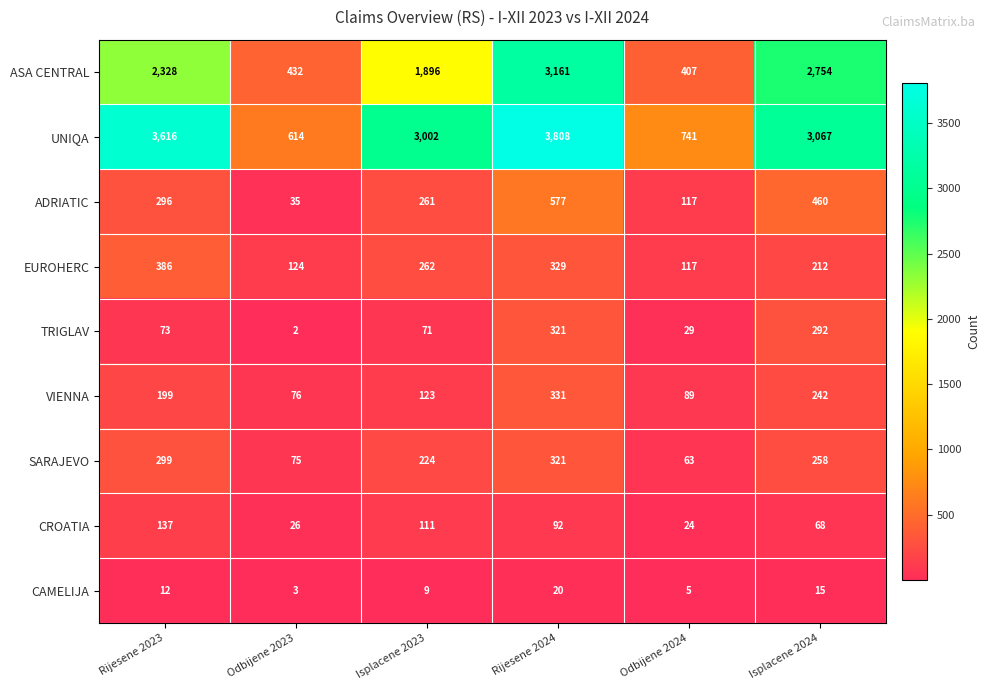

Between Rijesene 2023 and Isplacene 2024, which series saw the biggest shift?

UNIQA